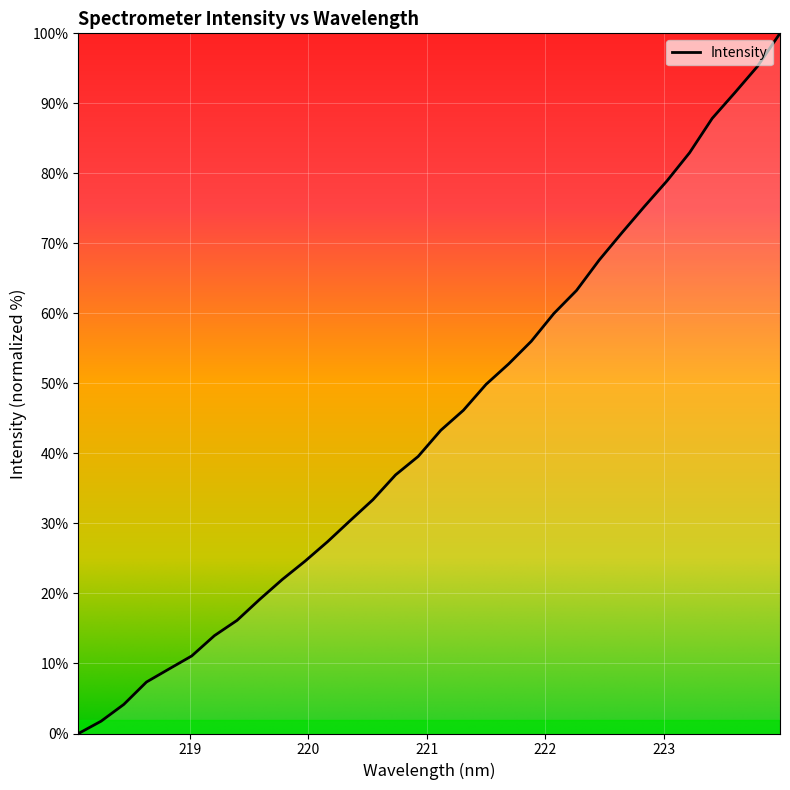

How many values are below 43?

16